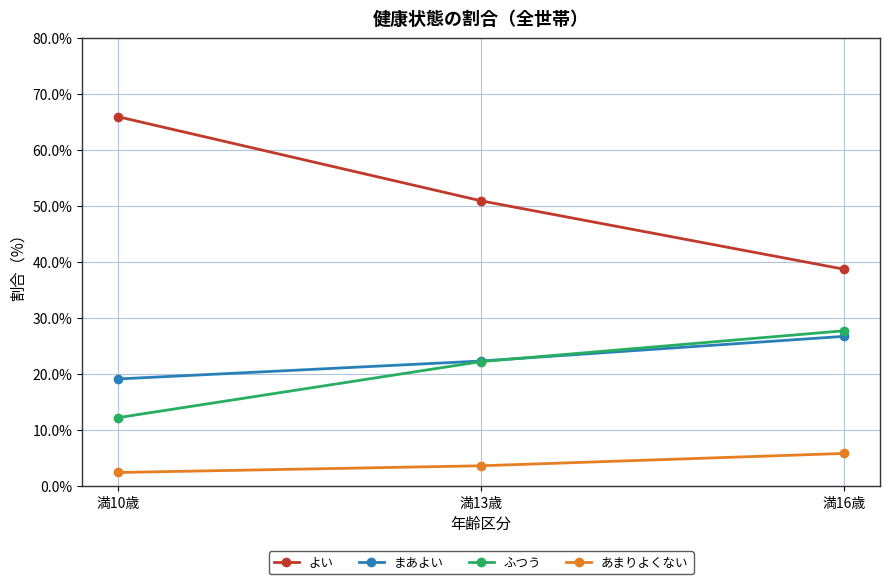

What is the label of the 3rd point from the left?

満16歳